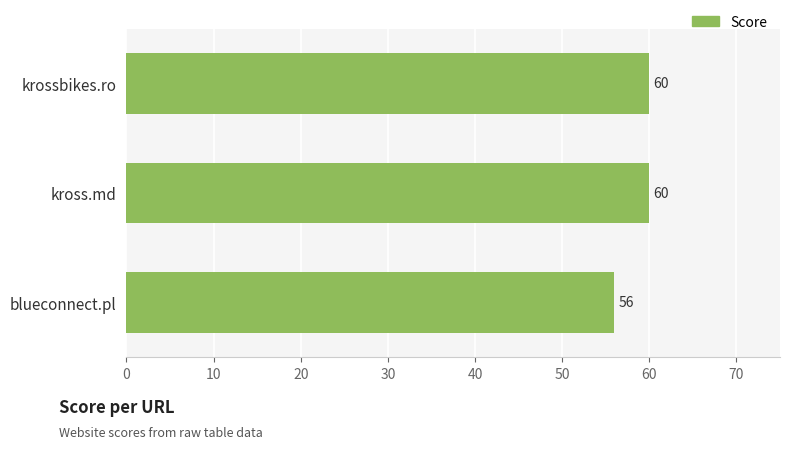

What is the label of the 1st bar from the top?

krossbikes.ro